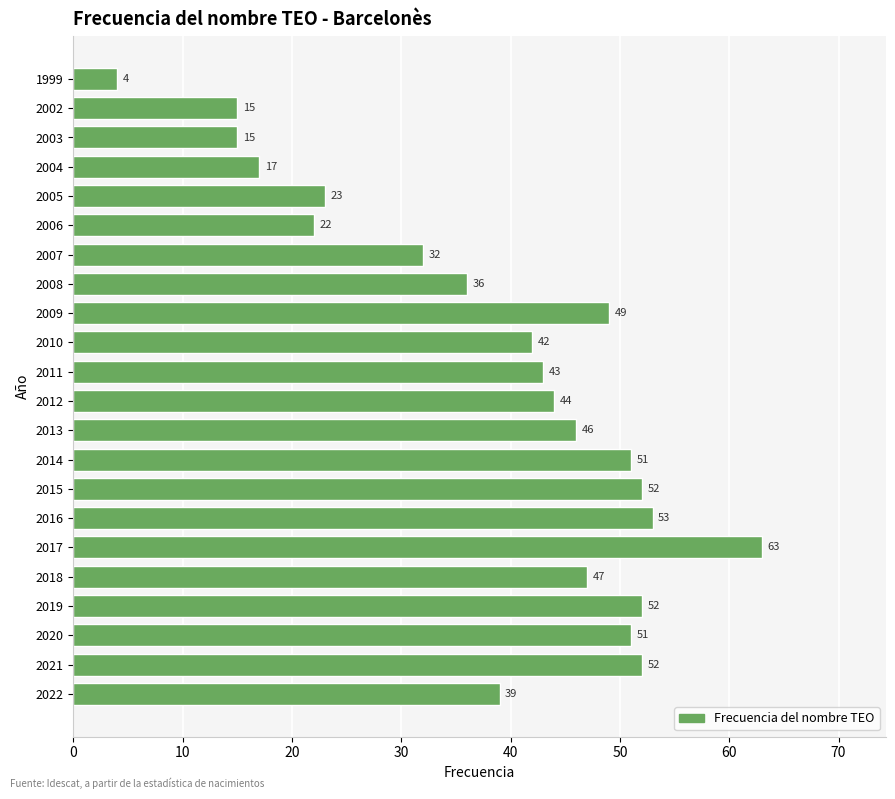

The value at 2004 is 26. True or false?

False